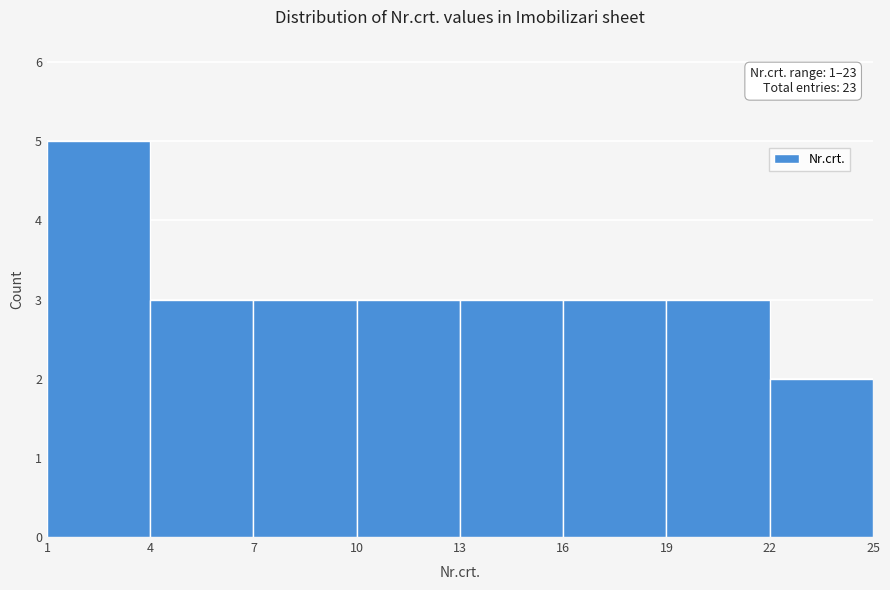

Over which range of the x-axis is the bar tallest?

1 to 4